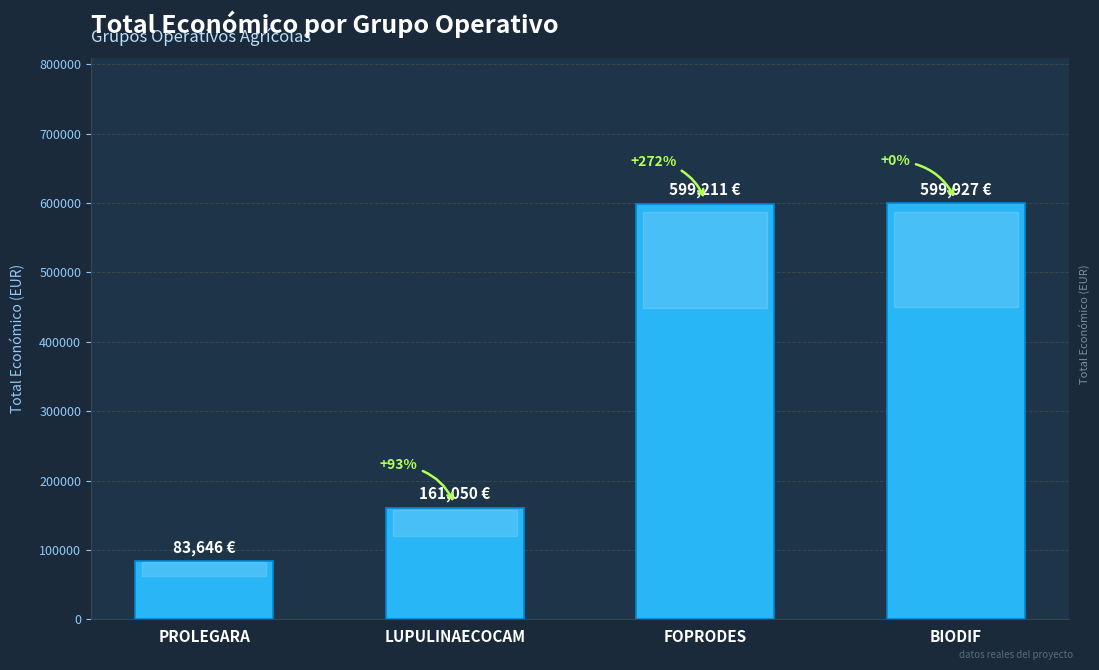

What is the difference between the values at LUPULINAECOCAM and PROLEGARA?

77404